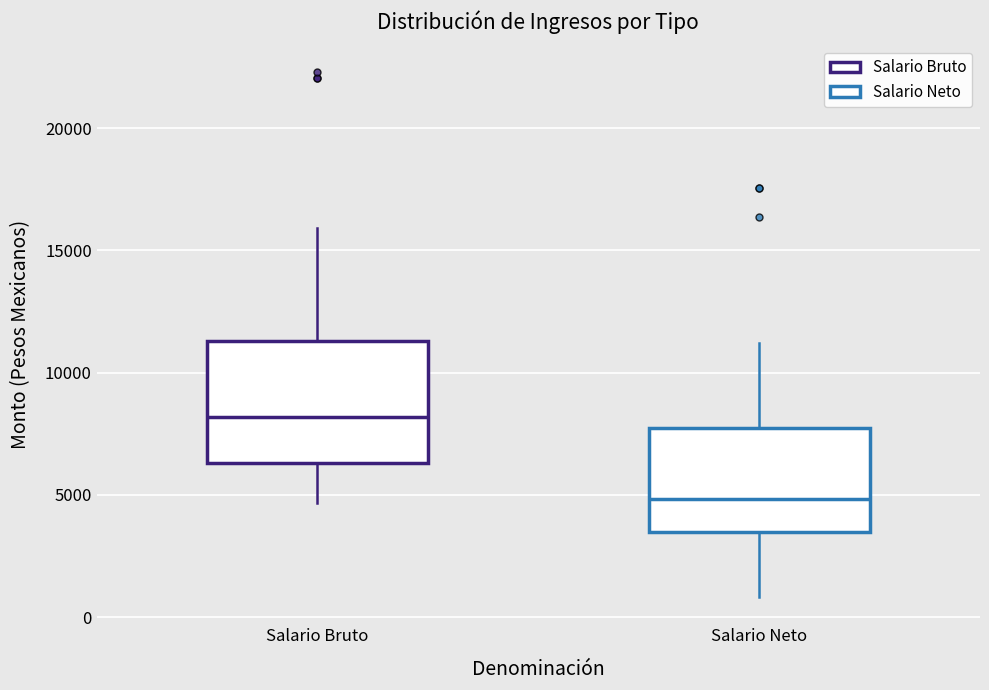

Where does the lower whisker of the box for Salario Neto end on the y-axis? The values are not printed on the chart, so give them approximately, as read against the axis.

1000